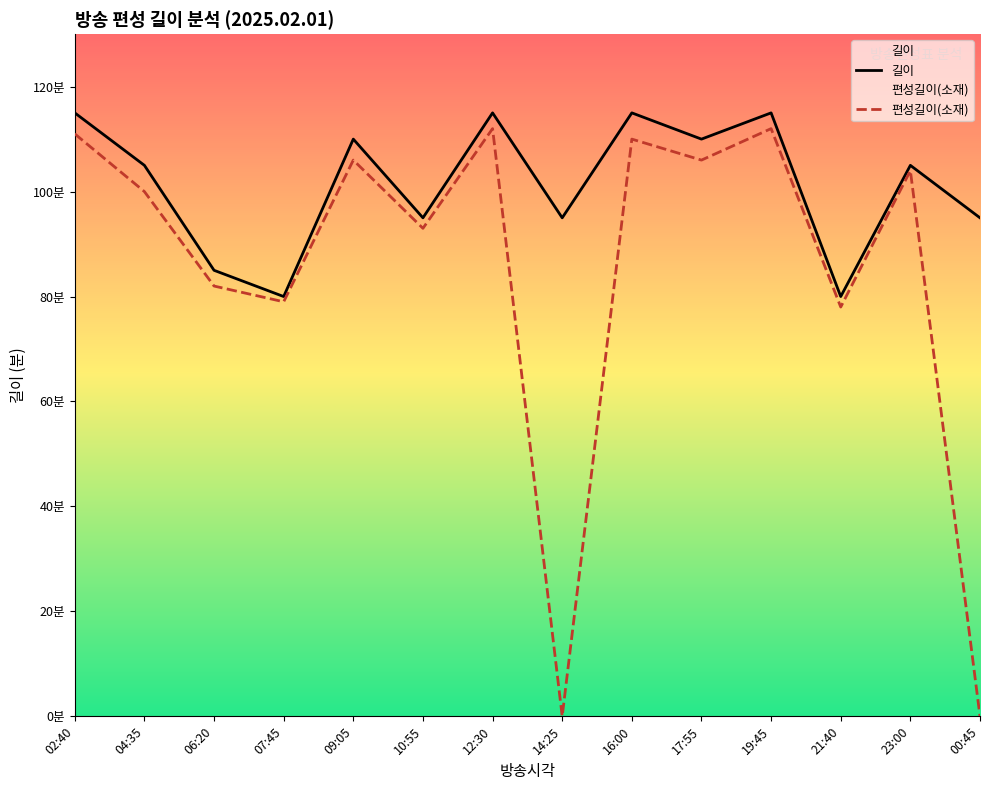

Which series changed the most between 16:00 and 17:55?

길이